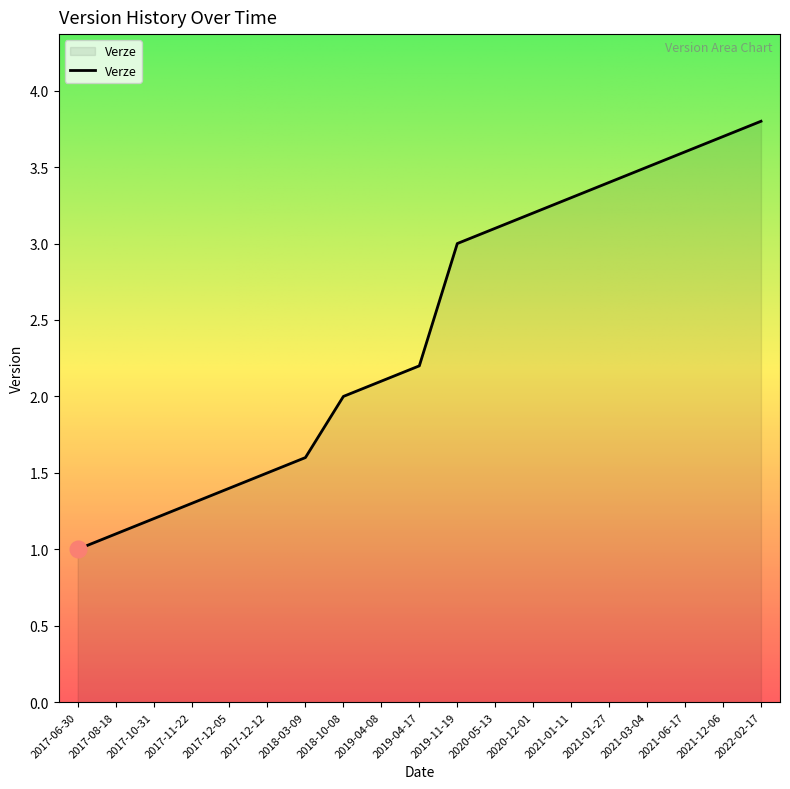

What position from the left is 2018-03-09?

7